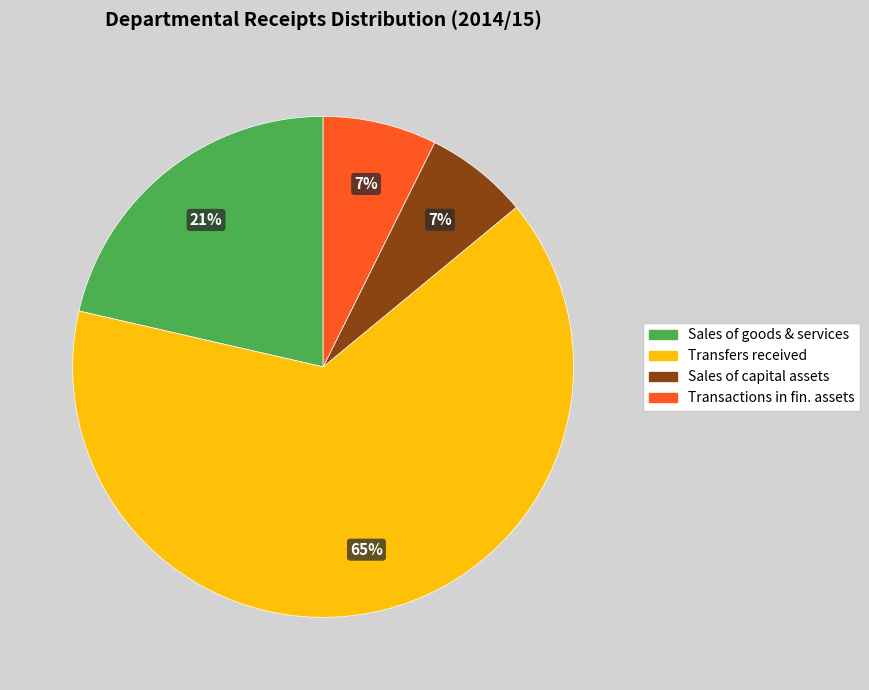

Is there a majority slice in this chart?

Yes